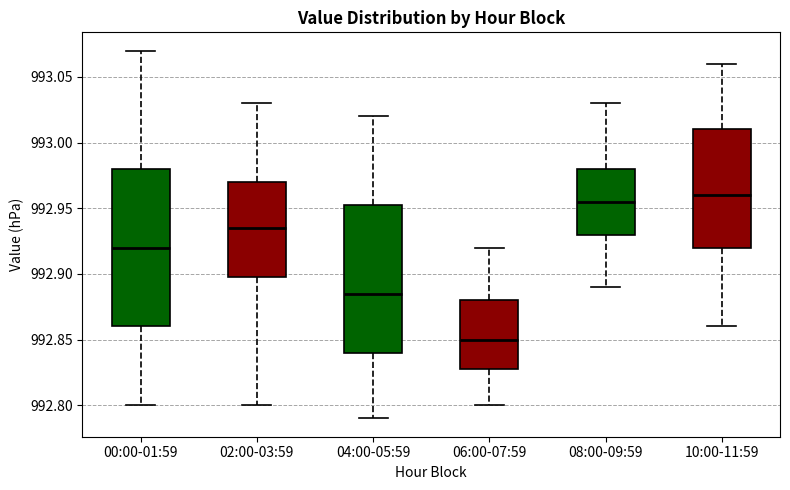

Reading left to right, read every box against the y-axis: the position of its median line, the range the box covers, and the ends of its whiskers. The values are not printed on the chart, so give them approximately, as read against the axis.

00:00-01:59: median 992.920, box 992.860 to 992.980, whiskers 992.800 to 993.070
02:00-03:59: median 992.935, box 992.900 to 992.970, whiskers 992.800 to 993.030
04:00-05:59: median 992.885, box 992.840 to 992.955, whiskers 992.790 to 993.020
06:00-07:59: median 992.850, box 992.830 to 992.880, whiskers 992.800 to 992.920
08:00-09:59: median 992.955, box 992.930 to 992.980, whiskers 992.890 to 993.030
10:00-11:59: median 992.960, box 992.920 to 993.010, whiskers 992.860 to 993.060